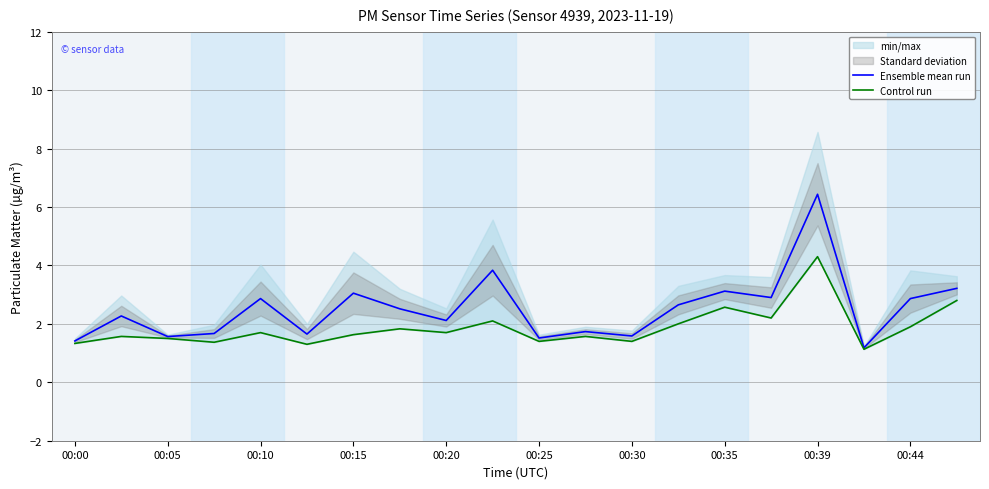

The Ensemble mean run series shows 3.1 at 00:39. True or false?

False